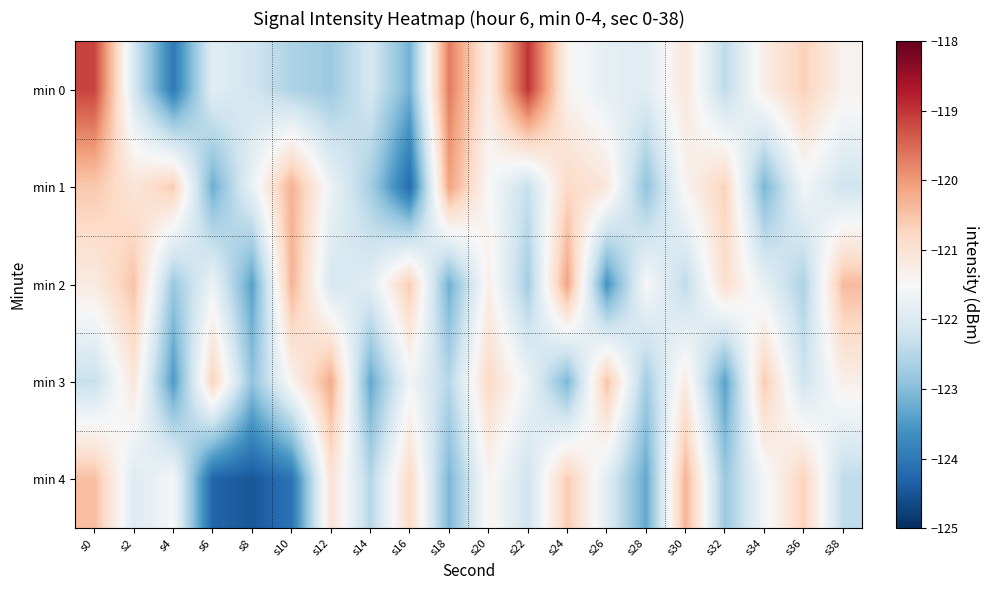

What is the smallest value displayed?

-124.5